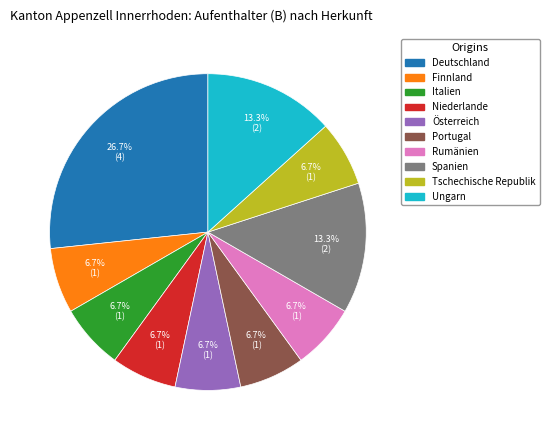

How many slices are in this pie chart?

10